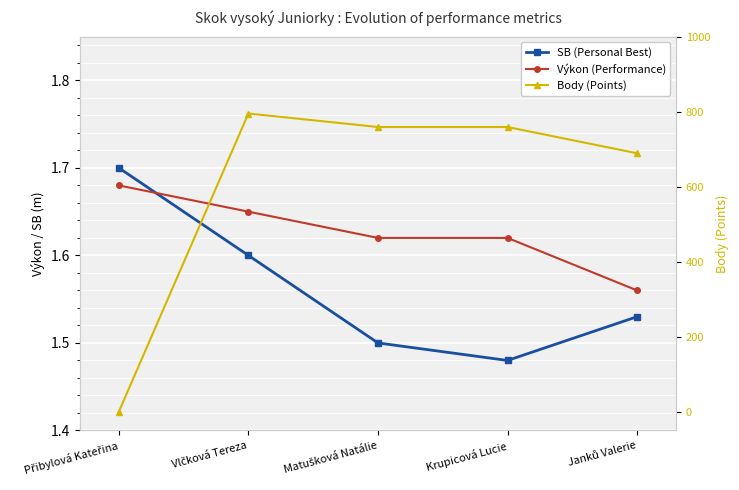

At which category does the chart reach its minimum across all series?

Přibylová Kateřina